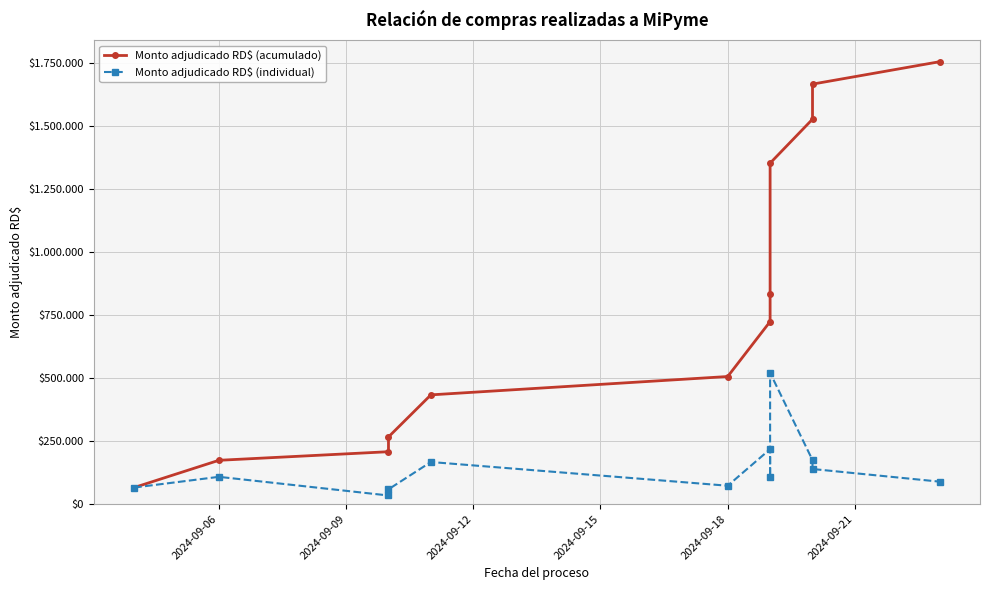

What is the difference between the maximum and minimum values in the Monto adjudicado RD$ (acumulado) series?

1687770